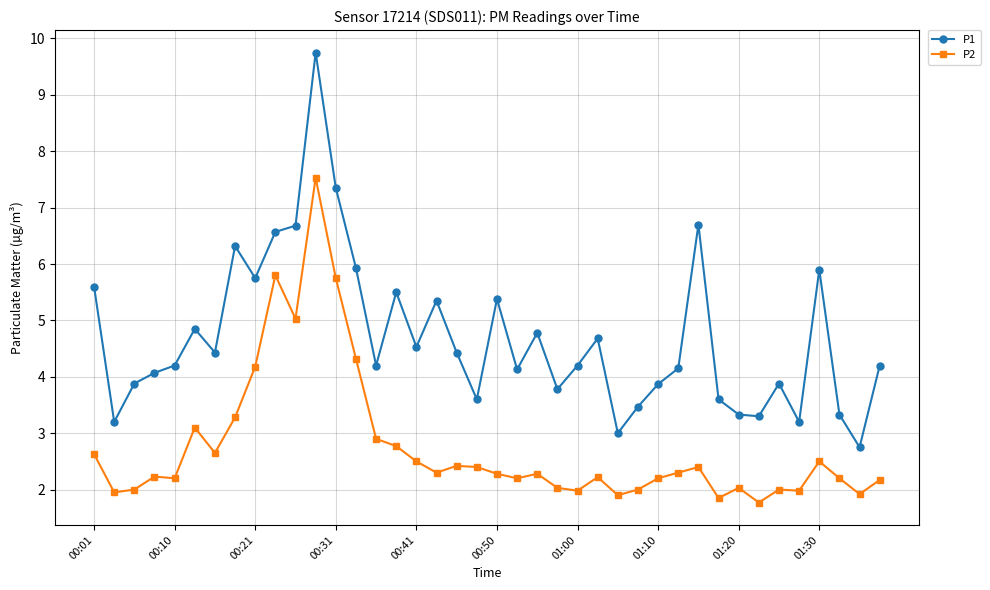

What is the highest value of the P2 series?

7.5